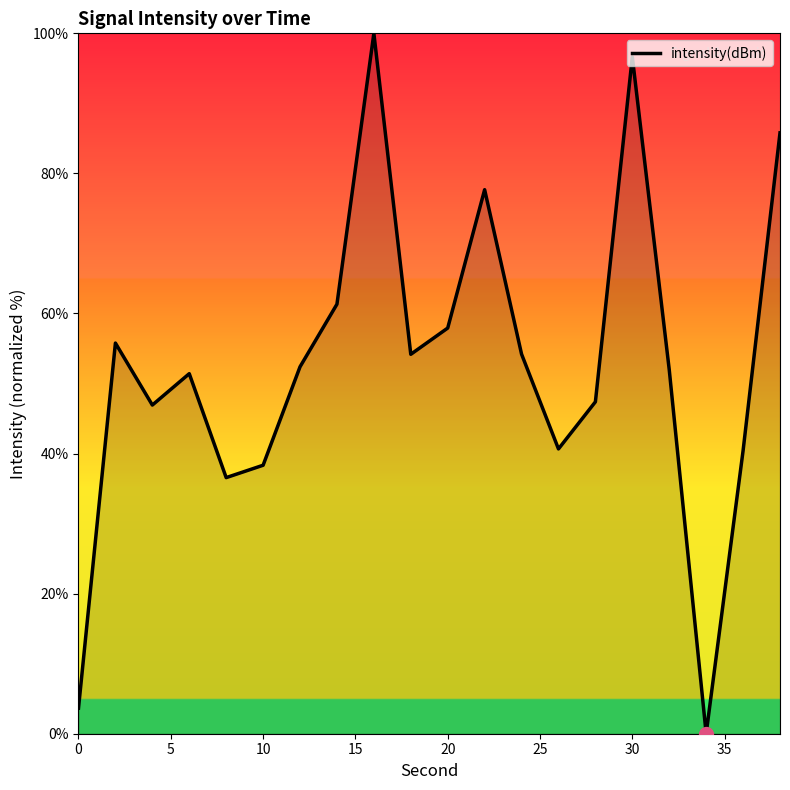

What is the greatest value displayed?

100.0